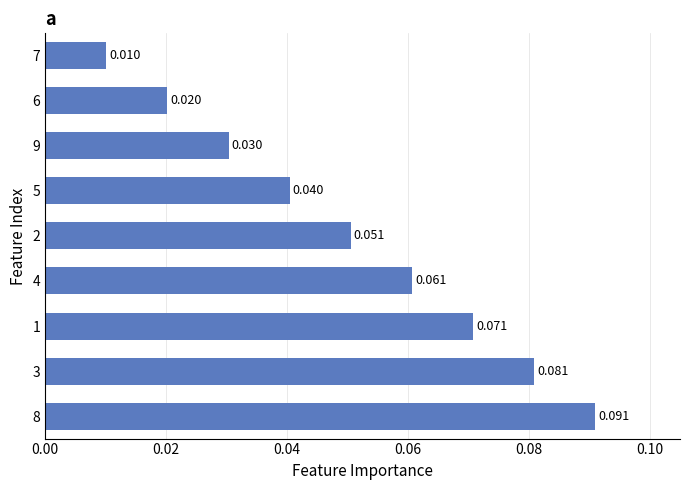

Are the bars horizontal?

Yes